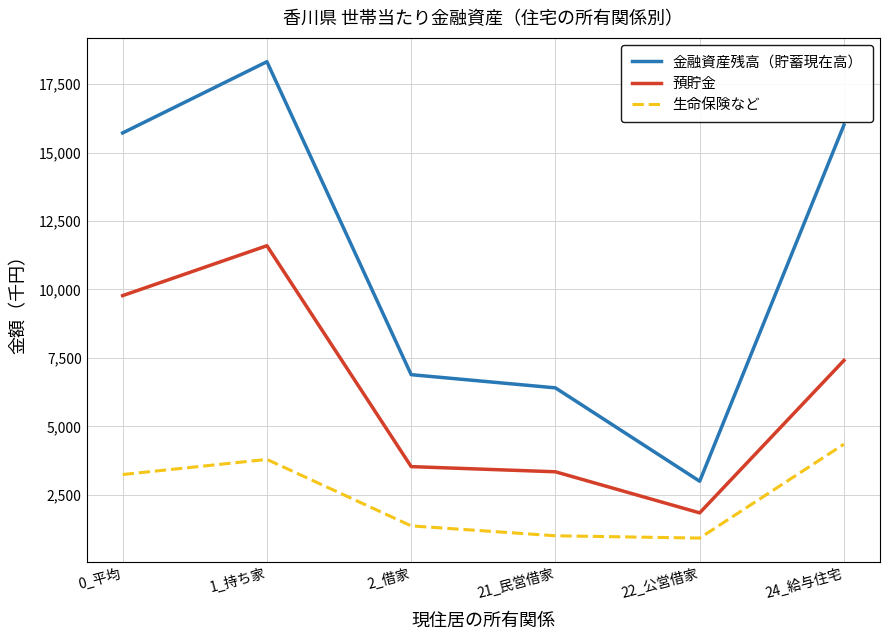

List the series in order of their overall mean, highest first.

金融資産残高（貯蓄現在高）, 預貯金, 生命保険など